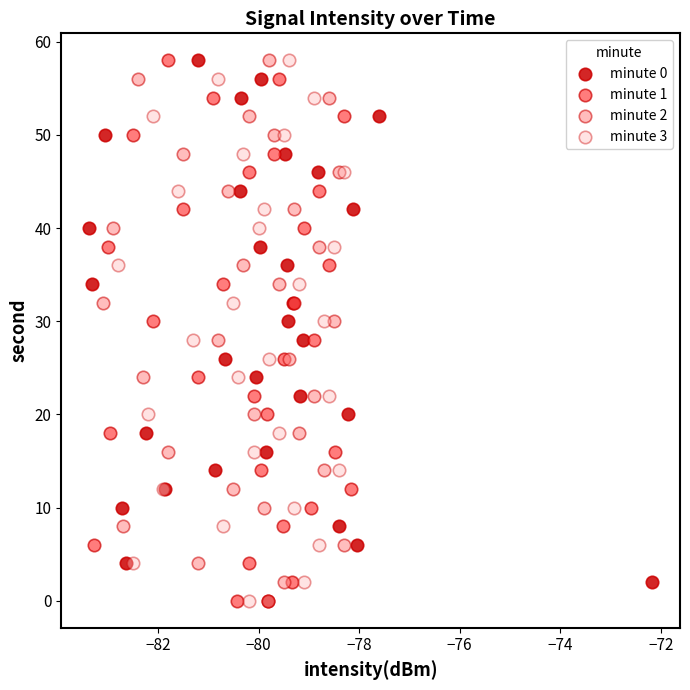

What are all the series names shown in the legend?

minute 0, minute 1, minute 2, minute 3